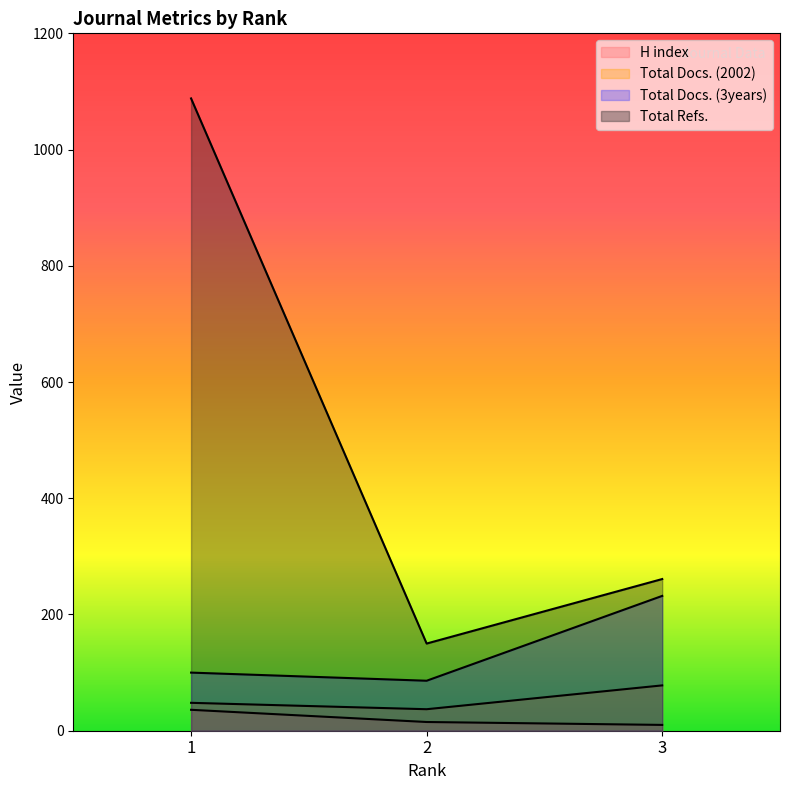

What is the sum of all H index values?

61